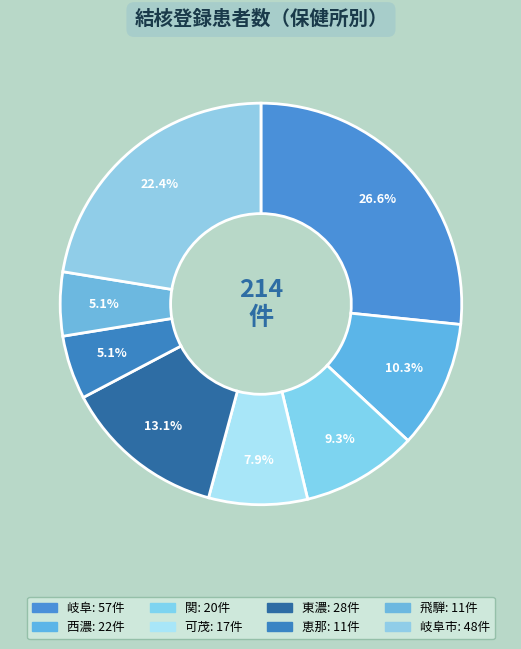

Is there any slice that represents more than half of the pie?

No